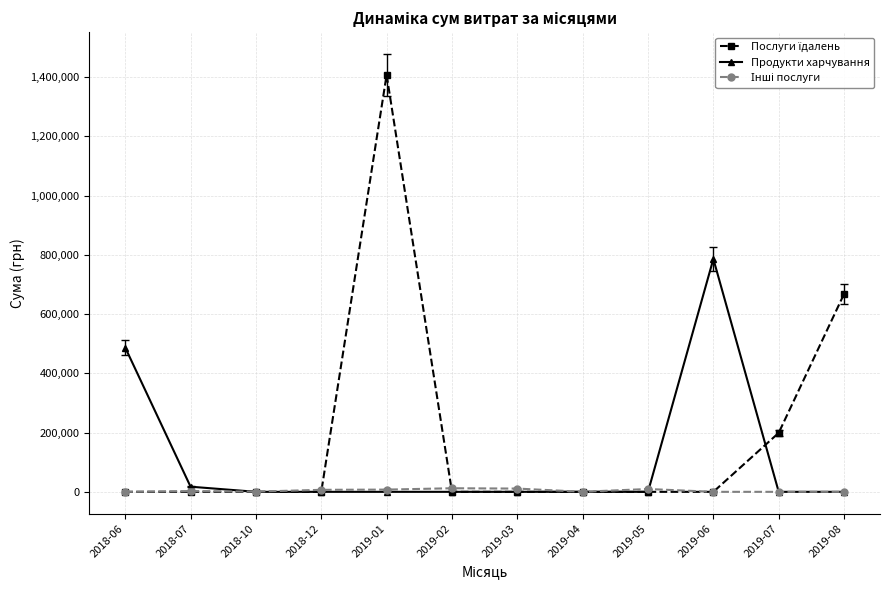

At which category is the sum across all series the highest?

2019-01